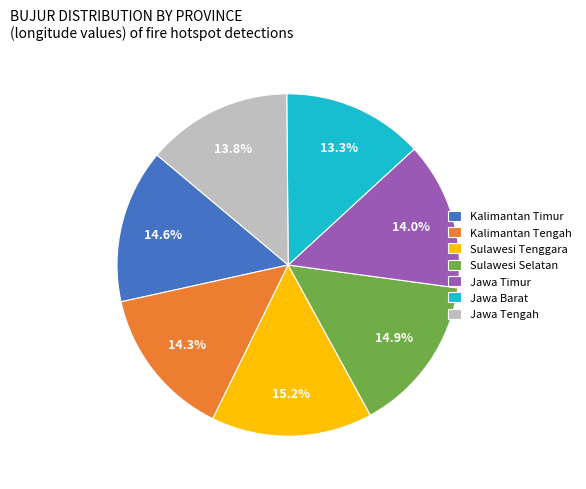

What portion of the pie excludes Sulawesi Tenggara?

84.8%